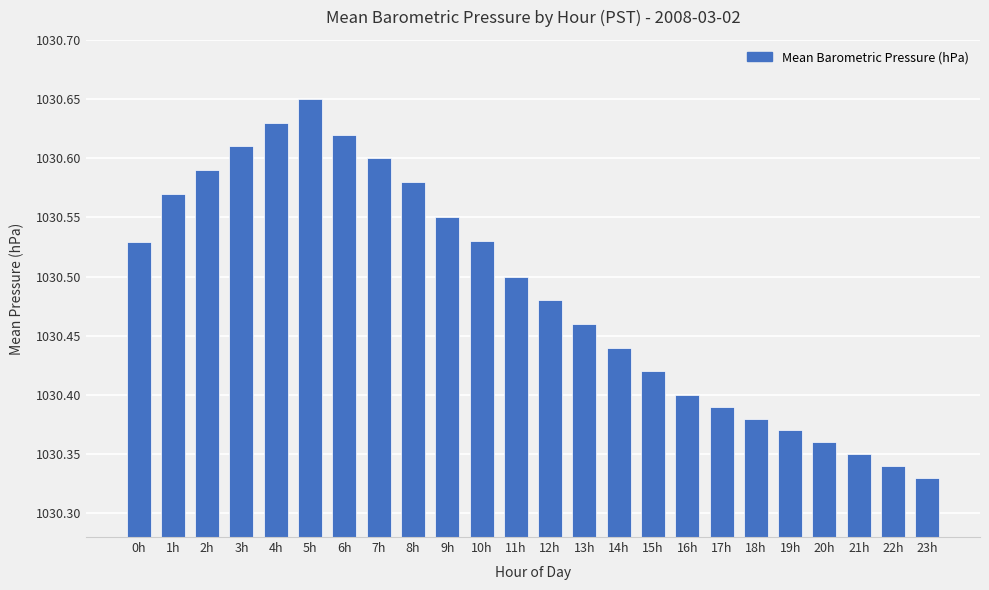

What is the label of the 16th bar from the left?

15h